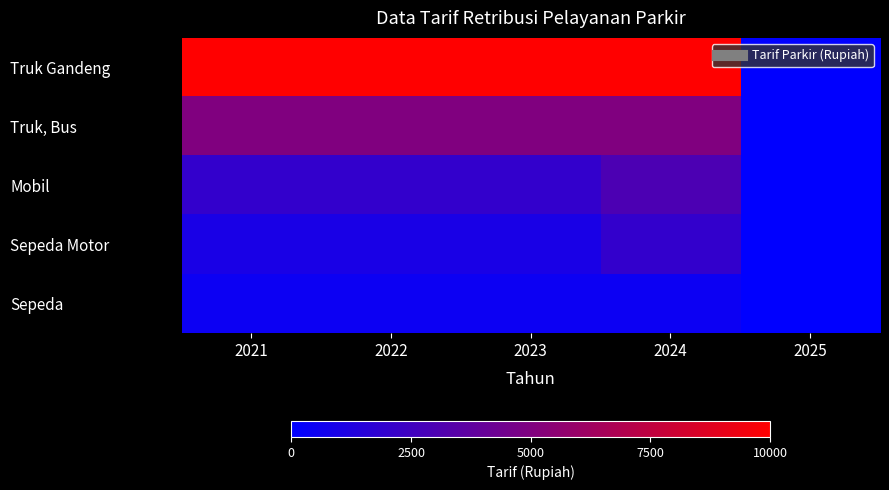

At how many categories does at least one series exceed 8949?

4